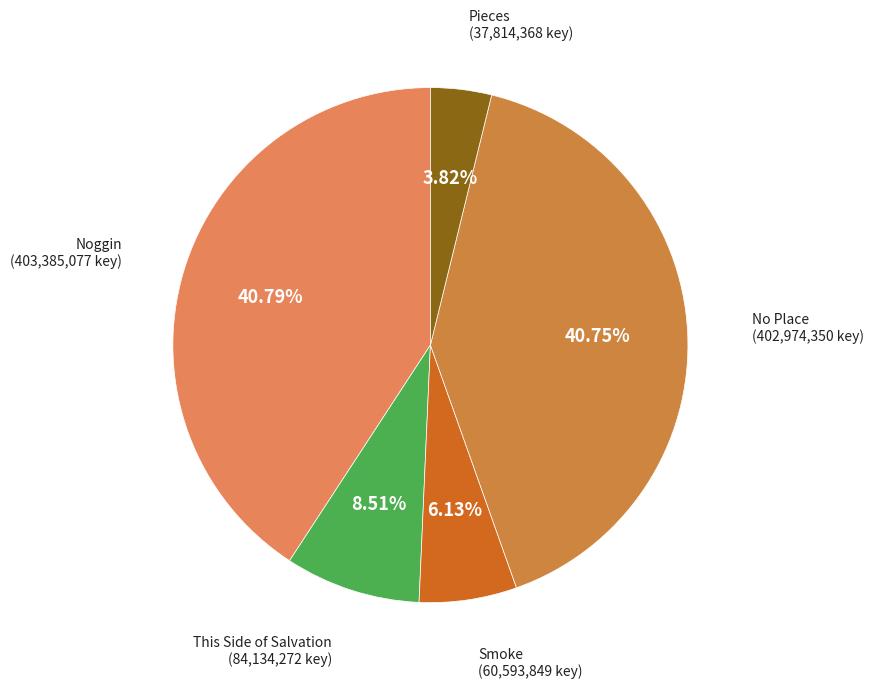

To the nearest percent, what is the difference between the No Place and This Side of Salvation slice percentages?

32%